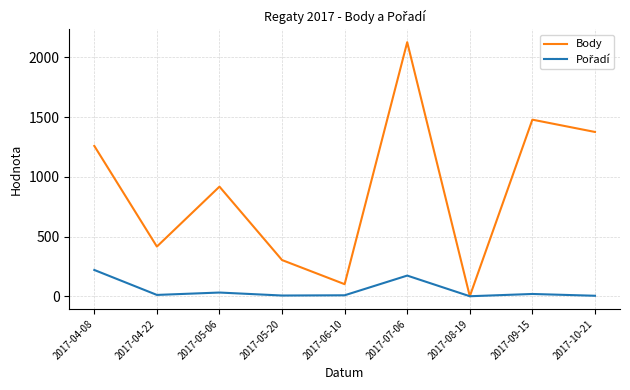

Where is Body nearest to the value 1064?

2017-05-06